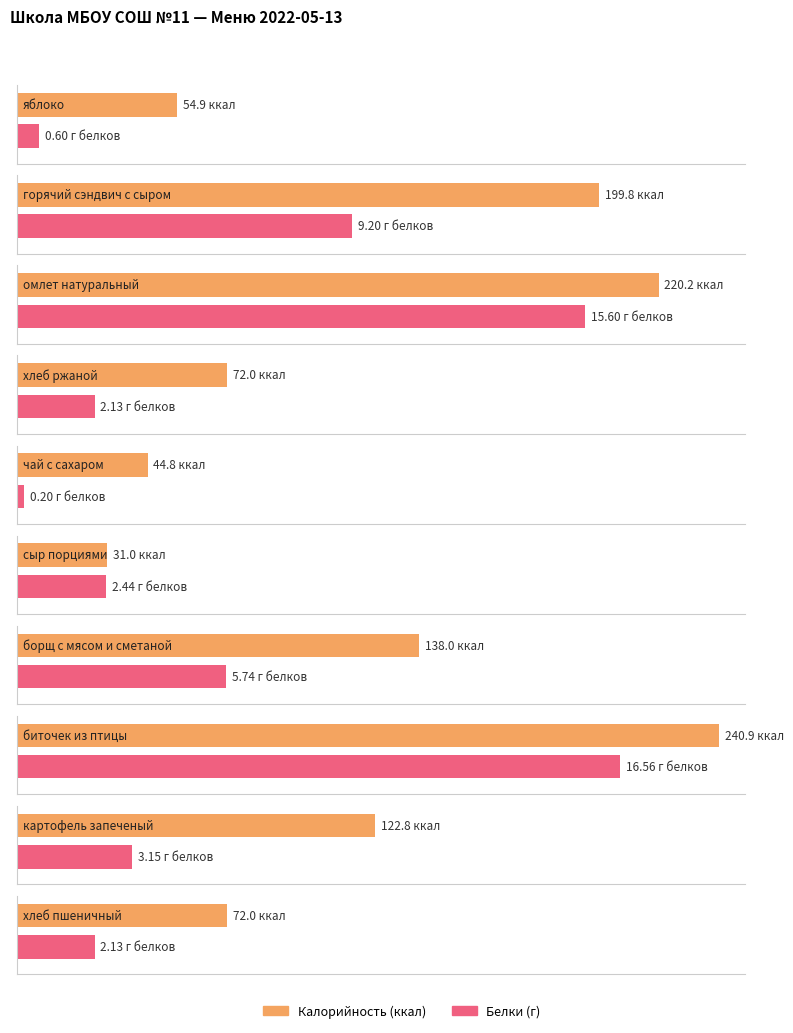

What is the sum of all Калорийность values?

1196.5